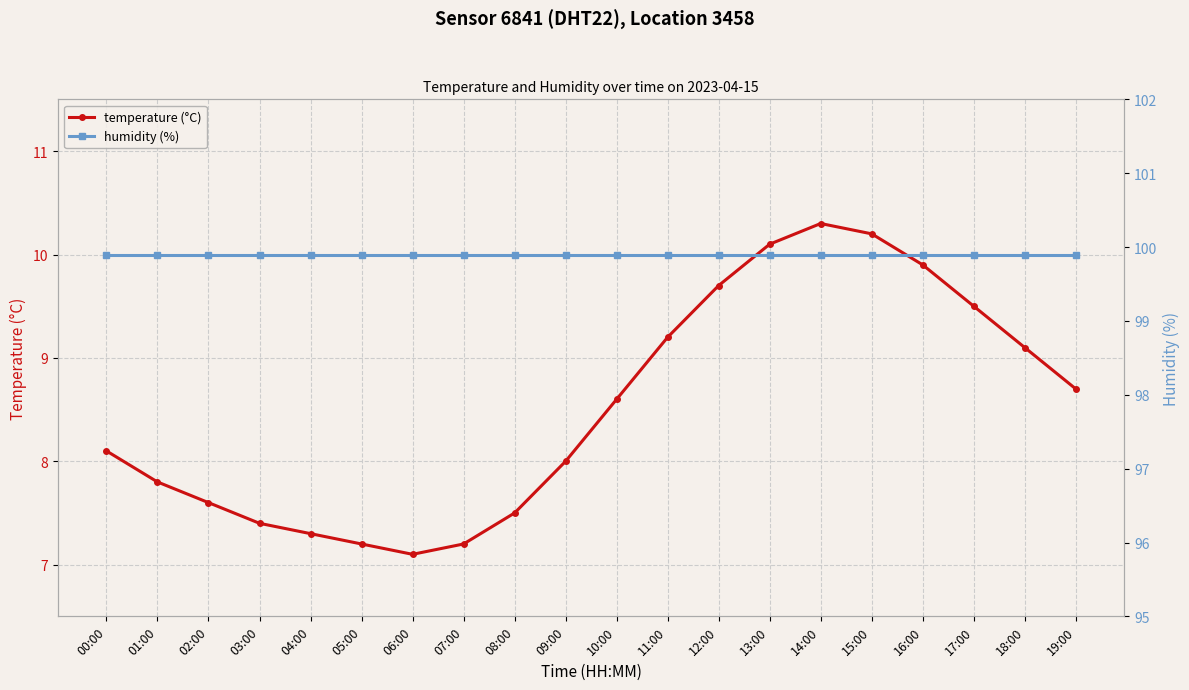

How many data points in temperature (°C) are less than 8?

8